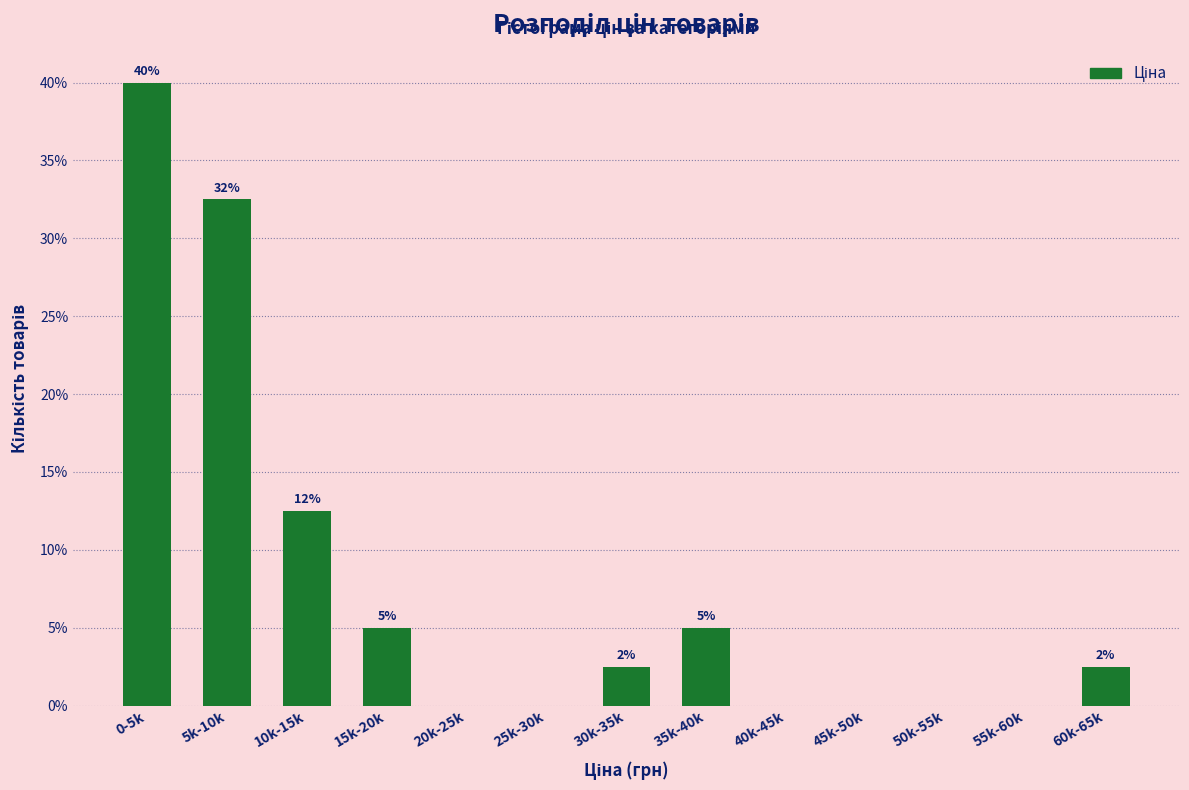

Are the bars horizontal?

No